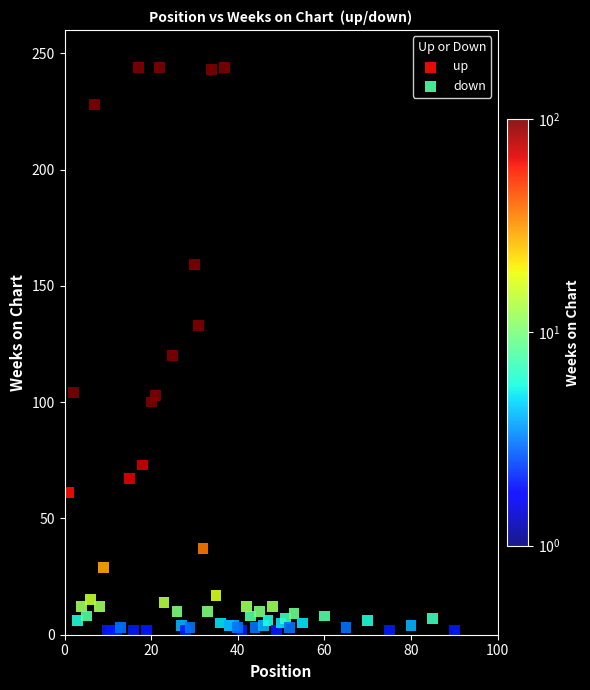

Which series has the widest spread of Y values?

down